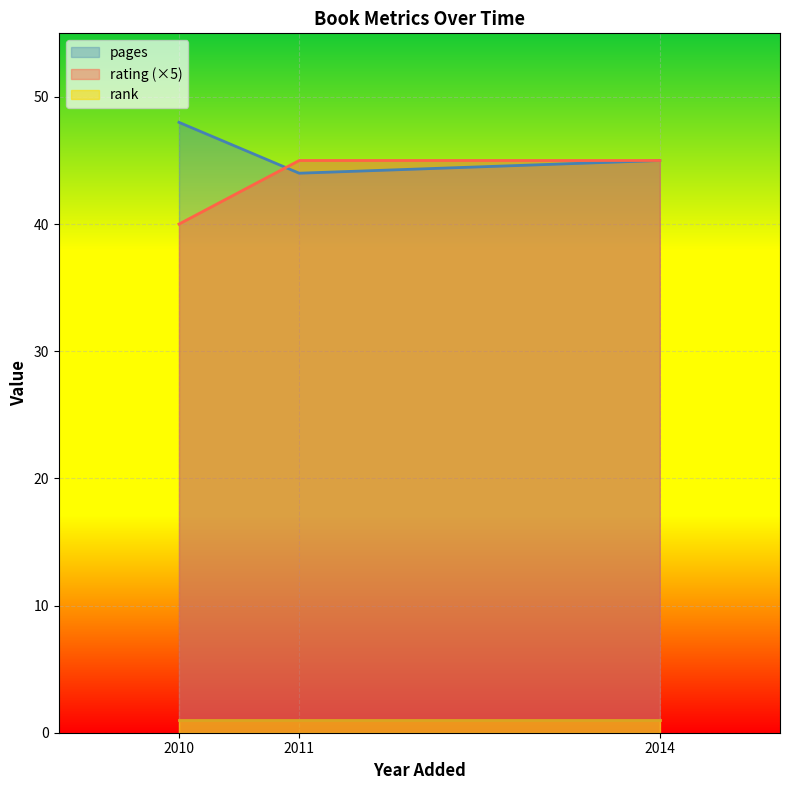

Which series has the largest total across all categories?

pages